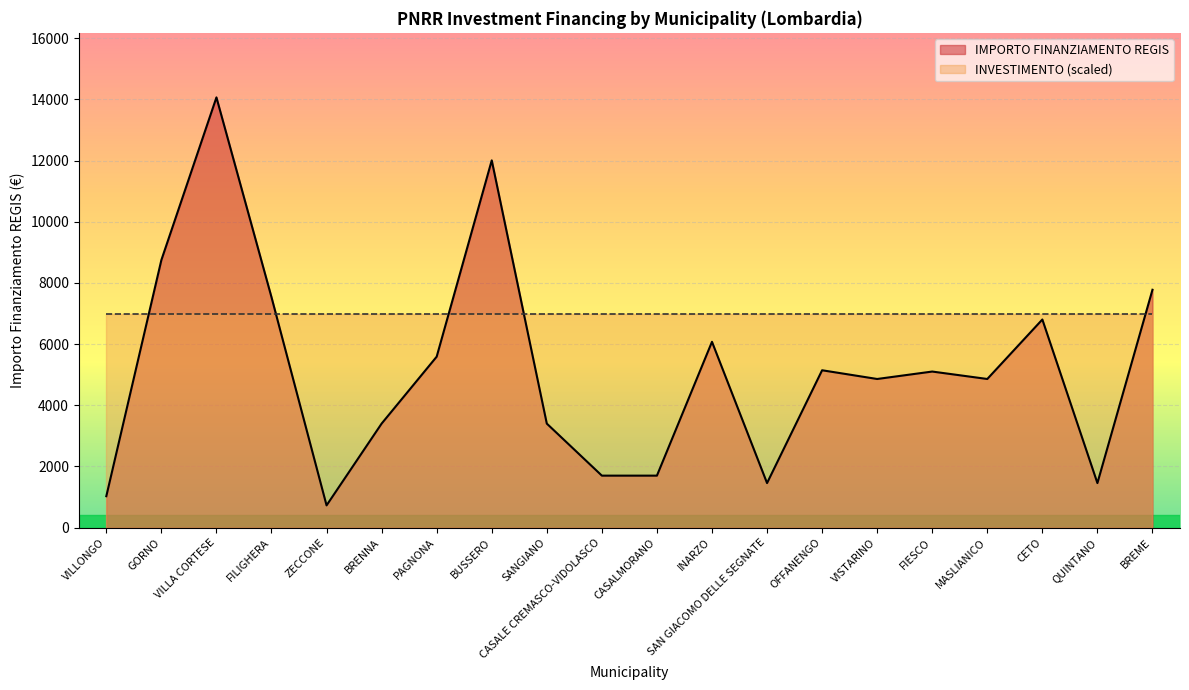

Rank the series at BUSSERO from highest to lowest value.

IMPORTO FINANZIAMENTO REGIS, INVESTIMENTO (scaled)